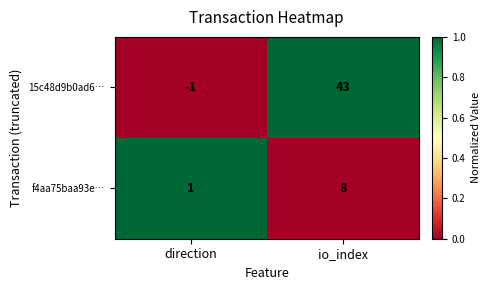

Is it true that f4aa75baa93e… equals 1 at direction?

True